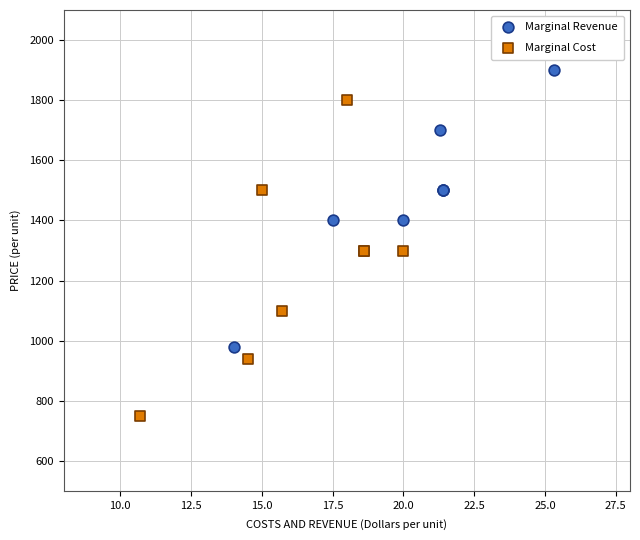

Which series contains the highest Y value?

Marginal Revenue